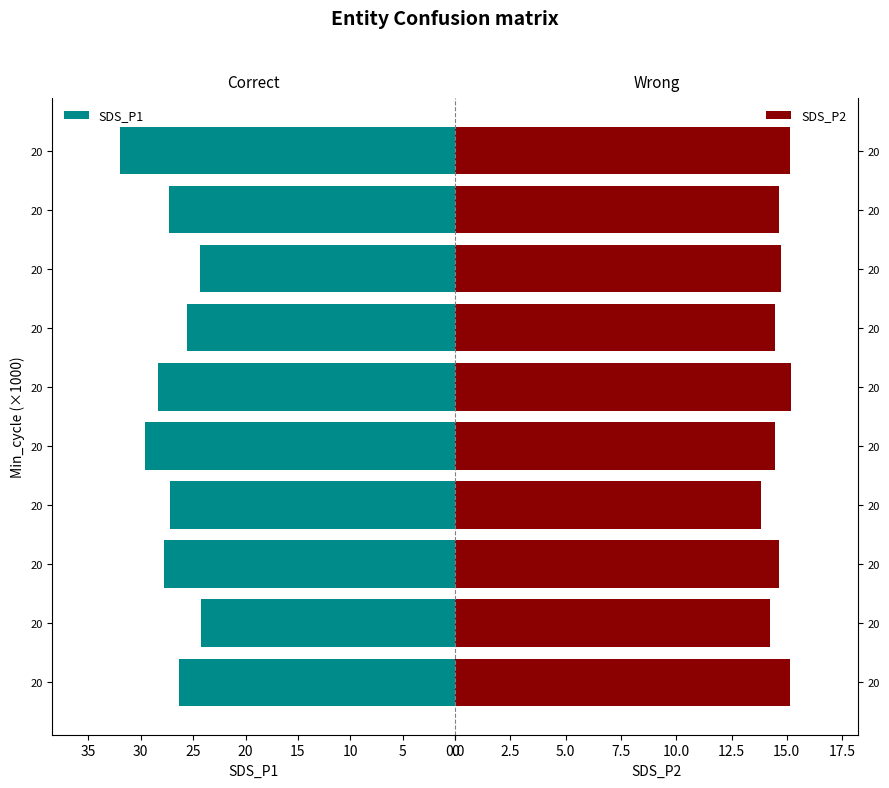

How many bars are there in each group?

2